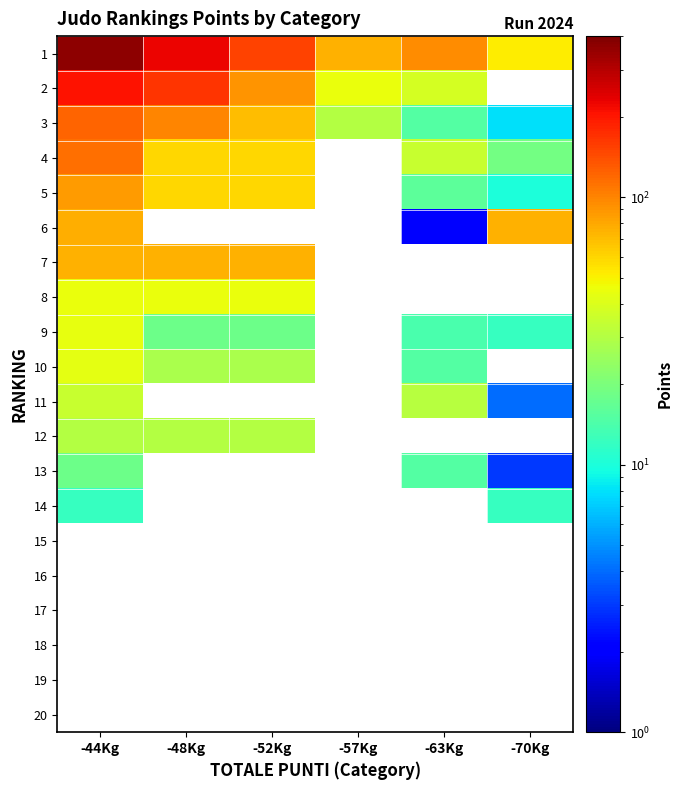

At which category does the chart reach its peak across all series?

-44Kg